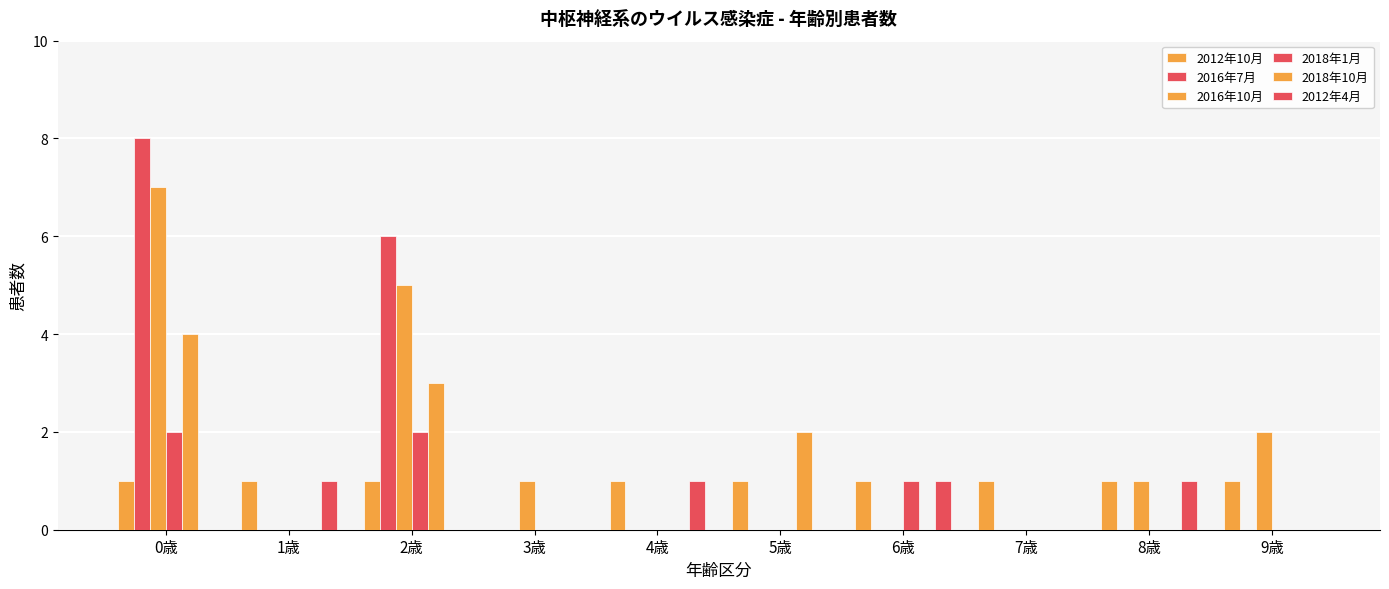

How many data points does each series have?

10